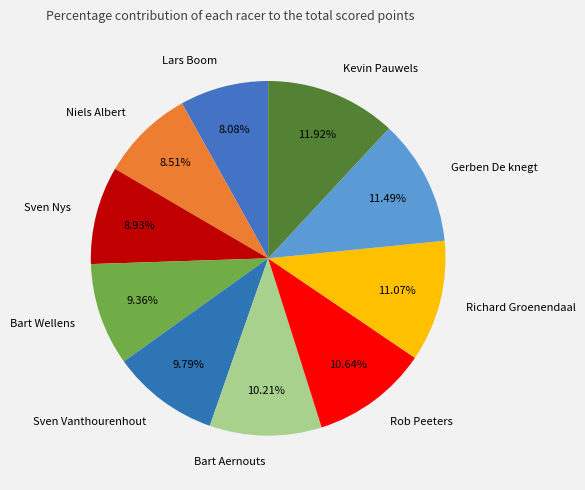

Is it true that Sven Vanthourenhout is 10% of the pie?

True